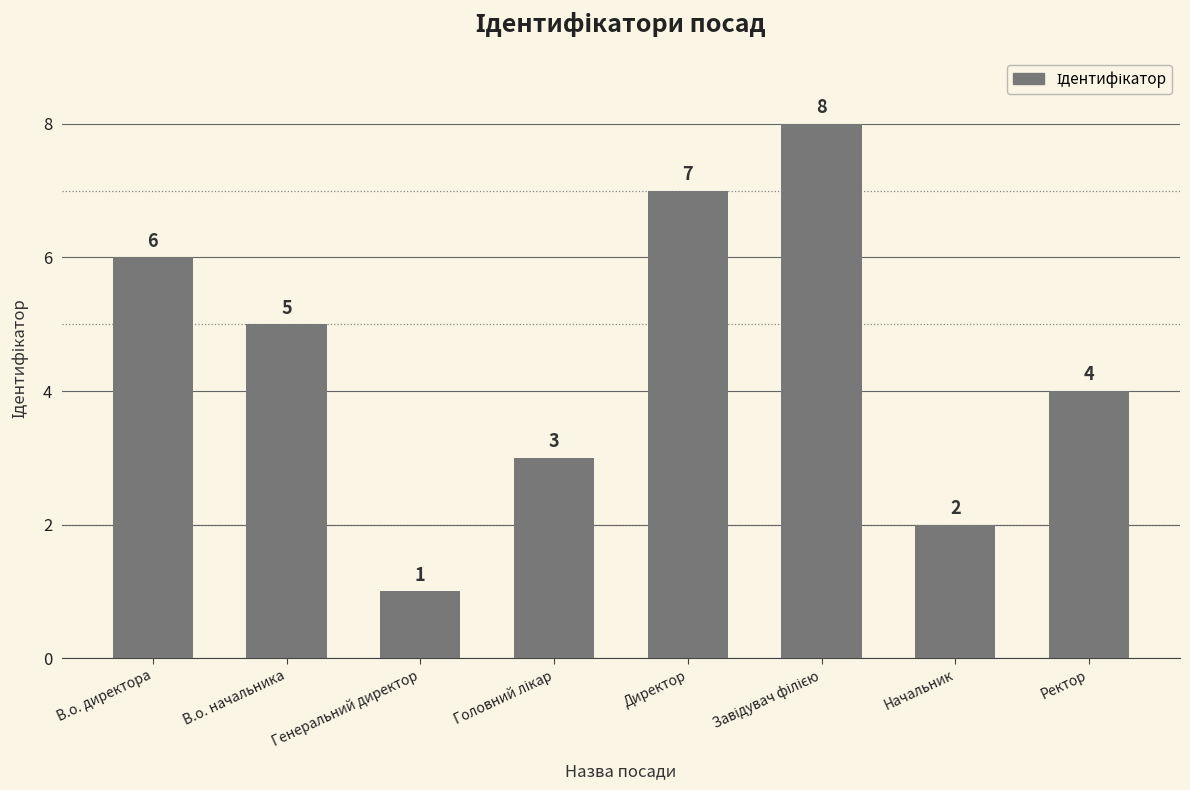

What is the label of the 6th bar from the right?

Генеральний директор